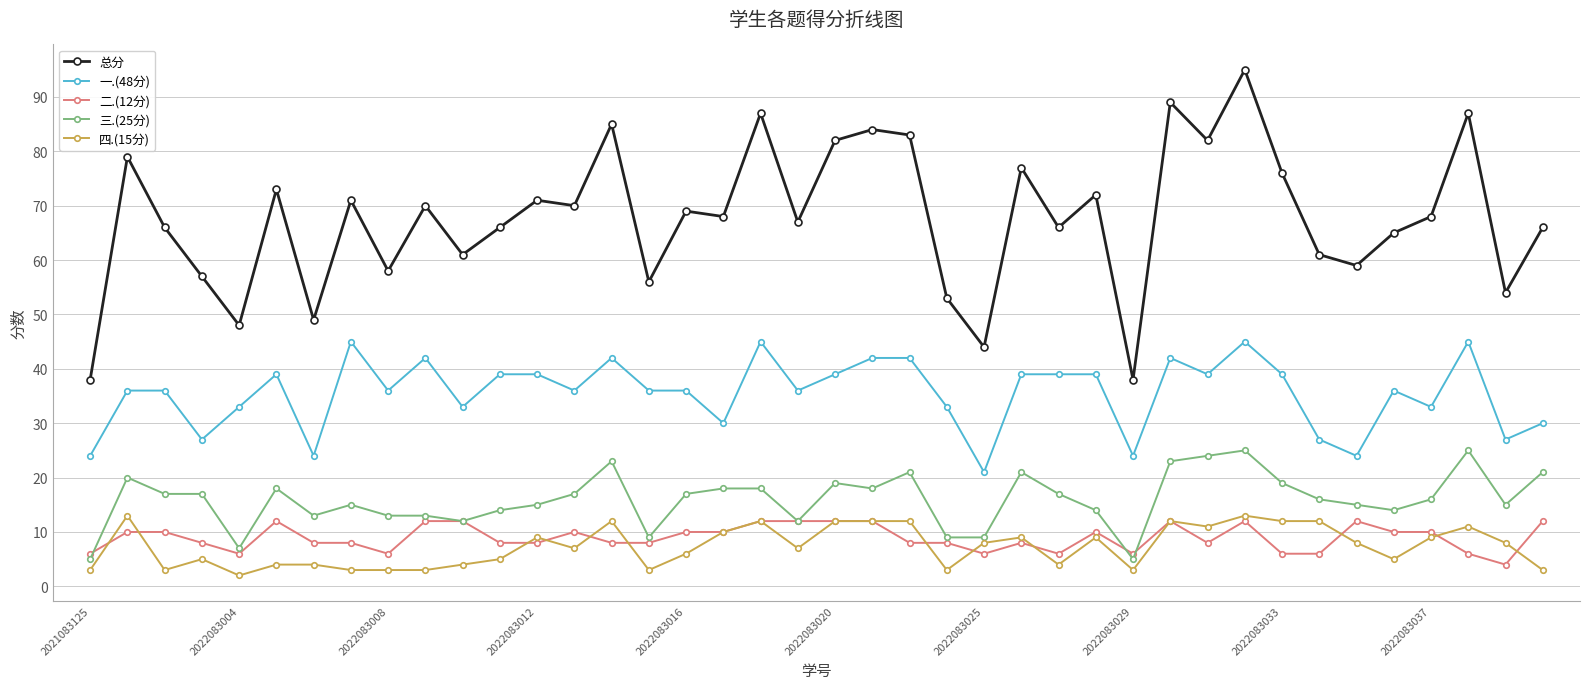

What is the value of the 三.(25分) point at the 2nd from the left?

20